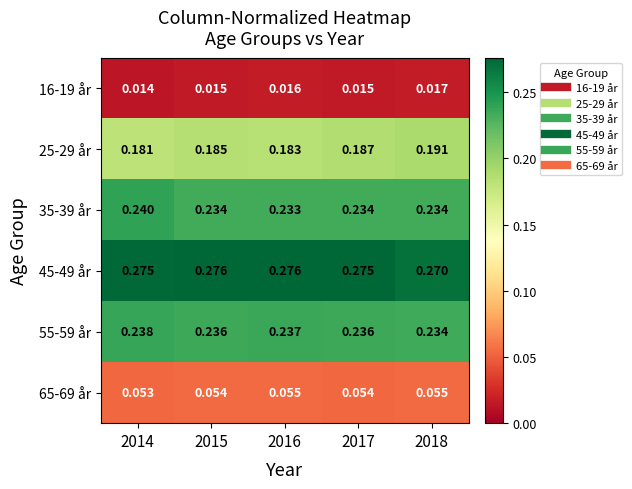

Is the value of 25-29 år at 2018 greater than the value of 45-49 år at 2017?

No